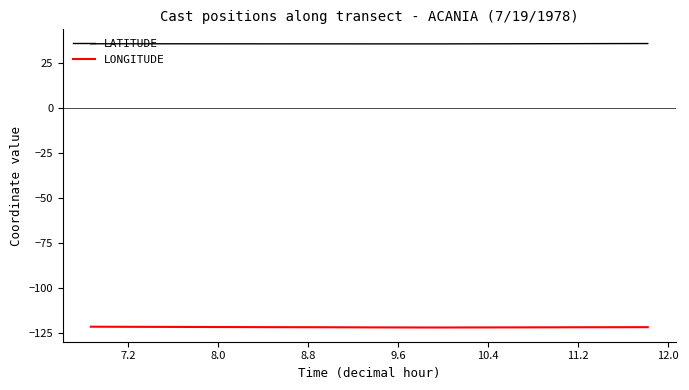

What is the smallest value displayed?

-122.0